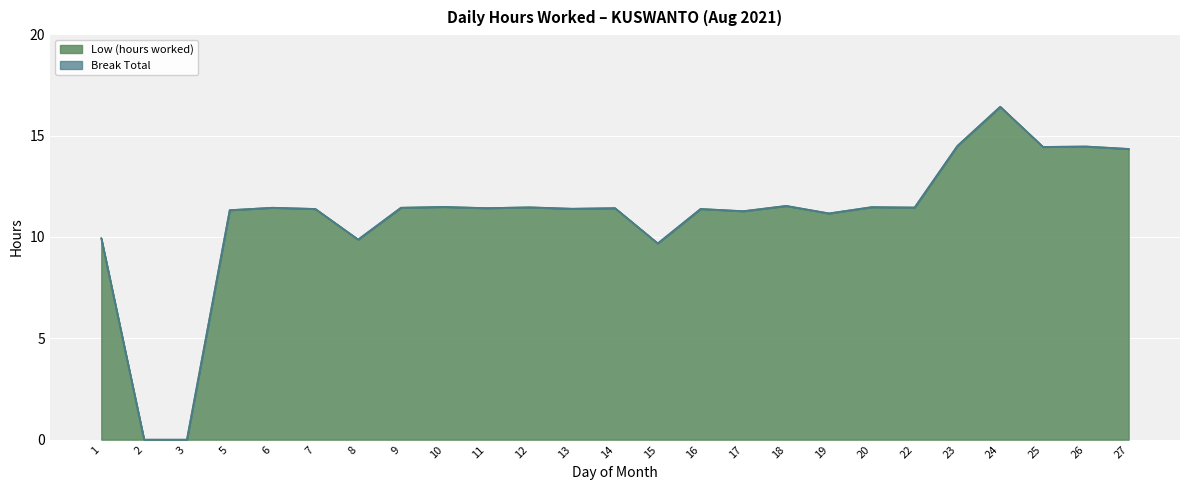

Where is the data nearest to the value 8?

15